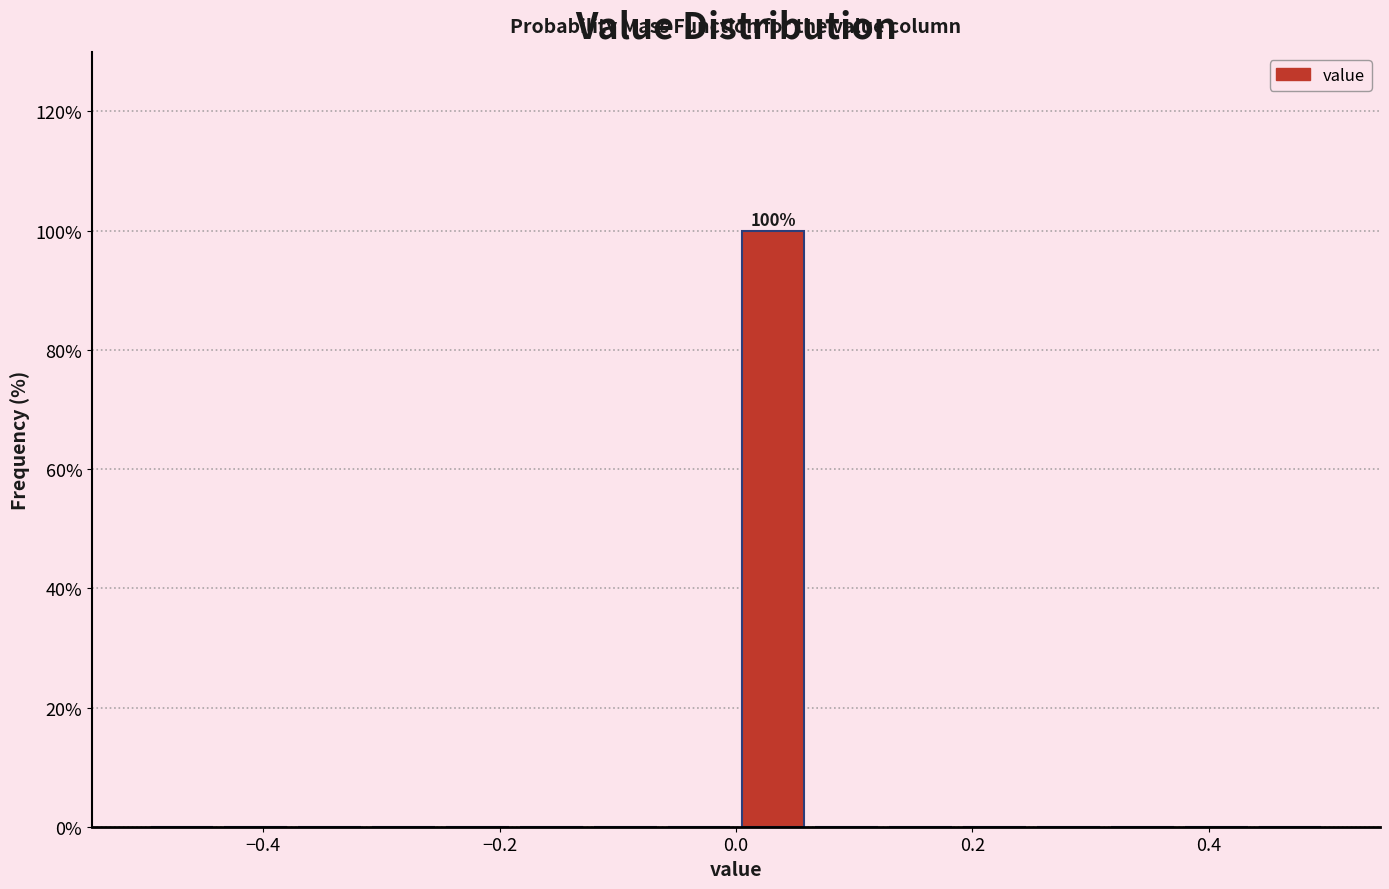

Read against the x-axis, roughly where is the centre of the tallest bar?

0.04